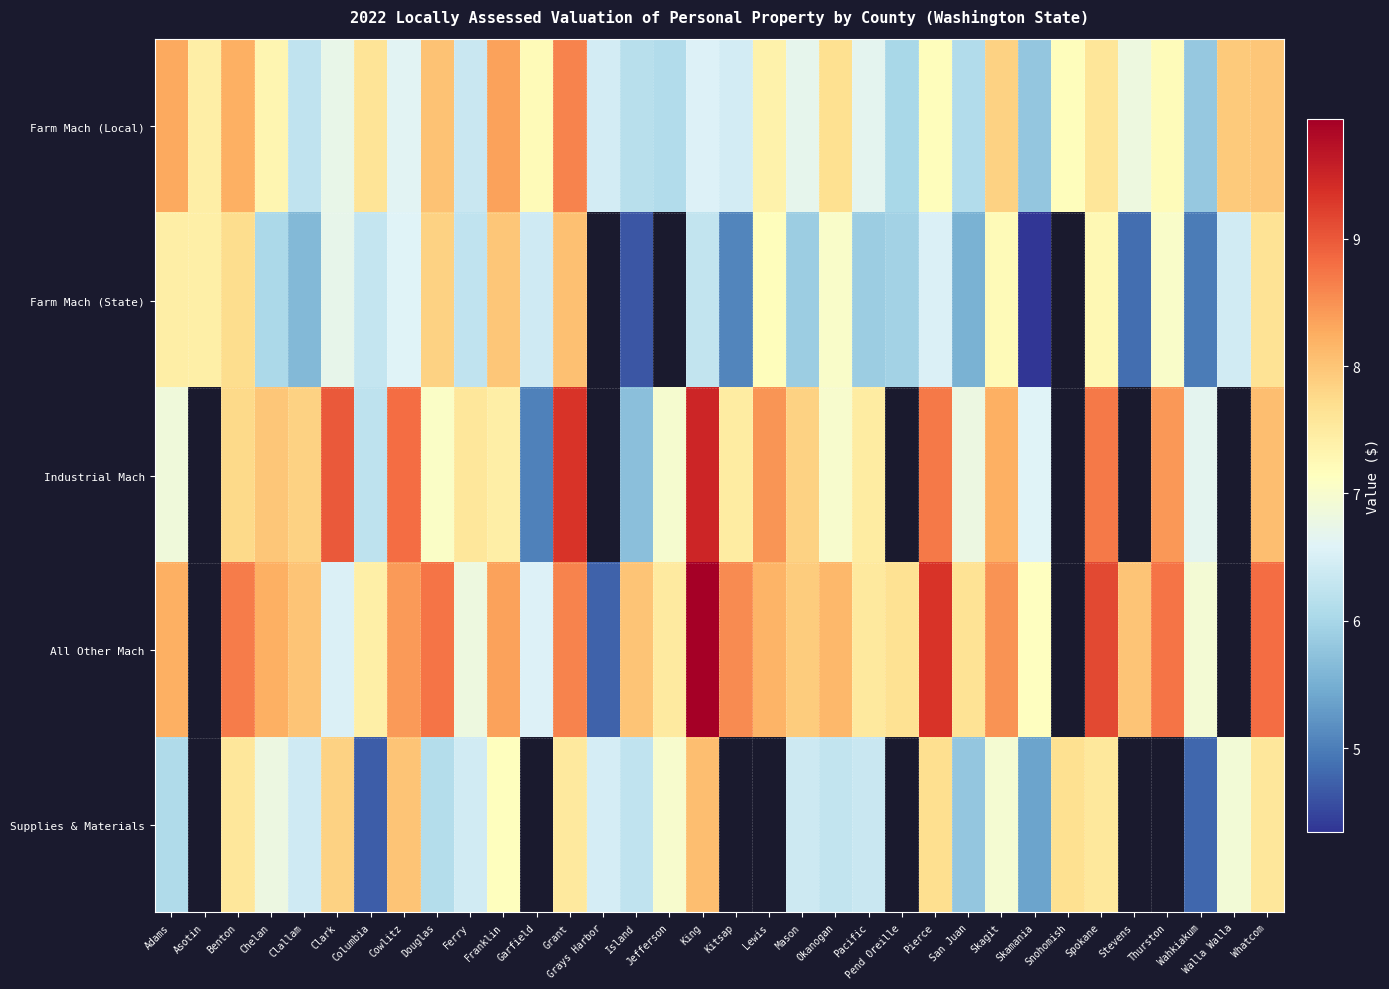

Which series has the largest range (max minus min)?

All Other Mach